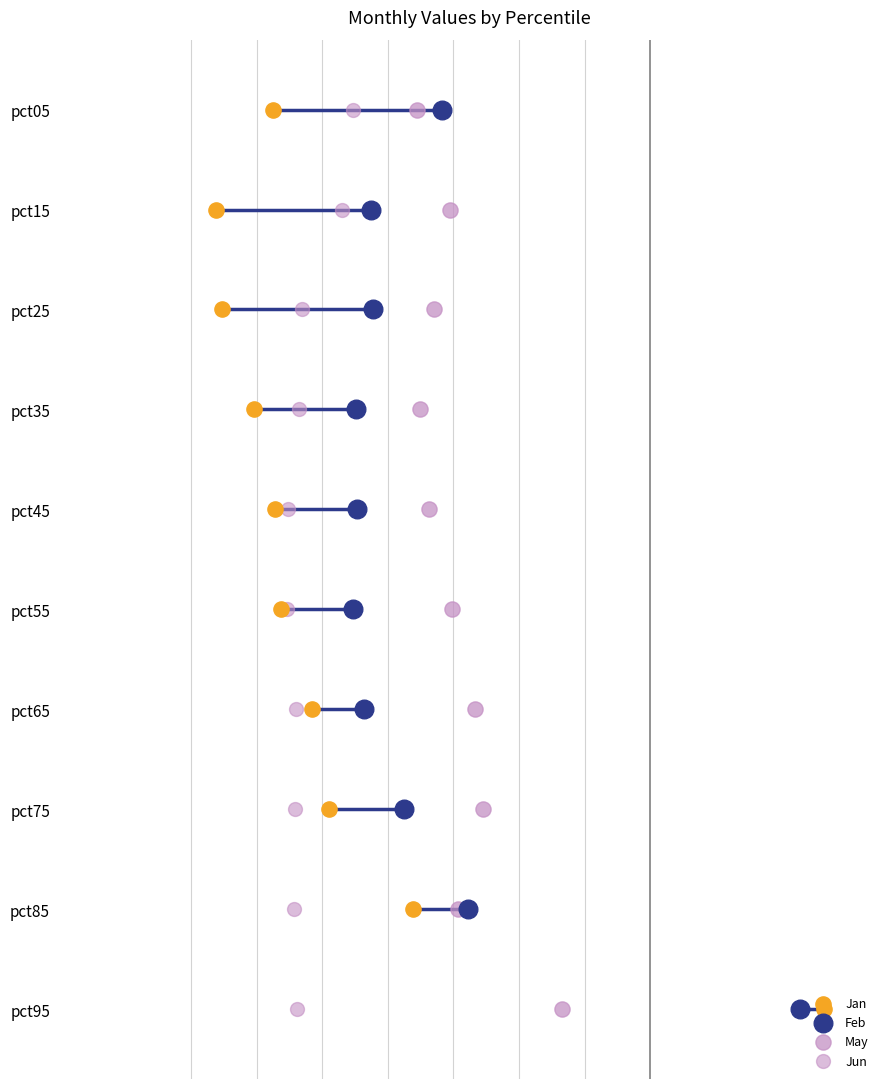

Which series contains the lowest Y value?

Jan